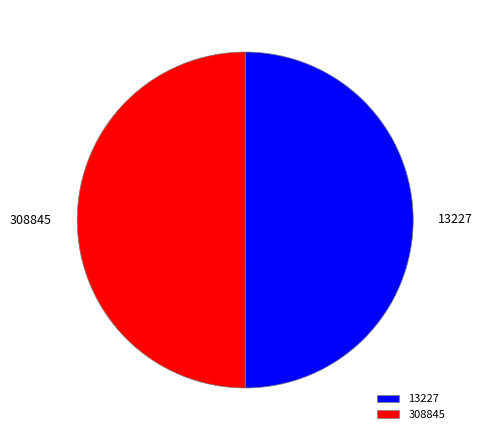

Combined, do 13227 and 308845 account for over 50%?

Yes